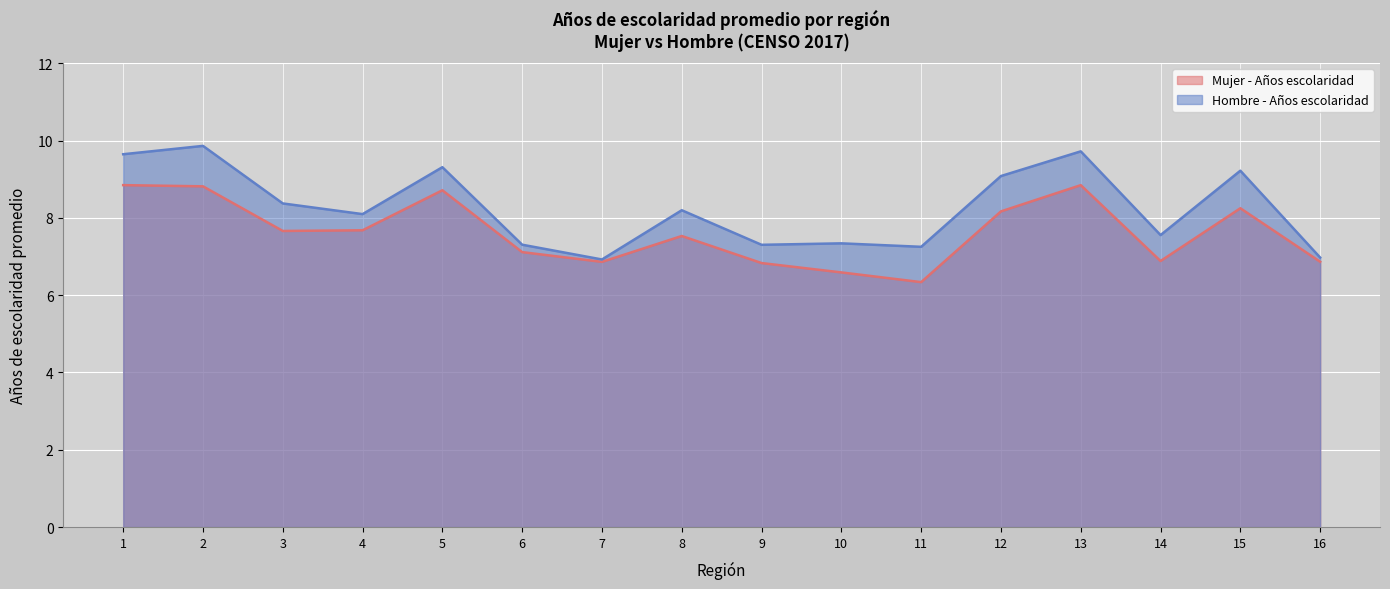

What is the average value of the Hombre - Años escolaridad series?

8.3